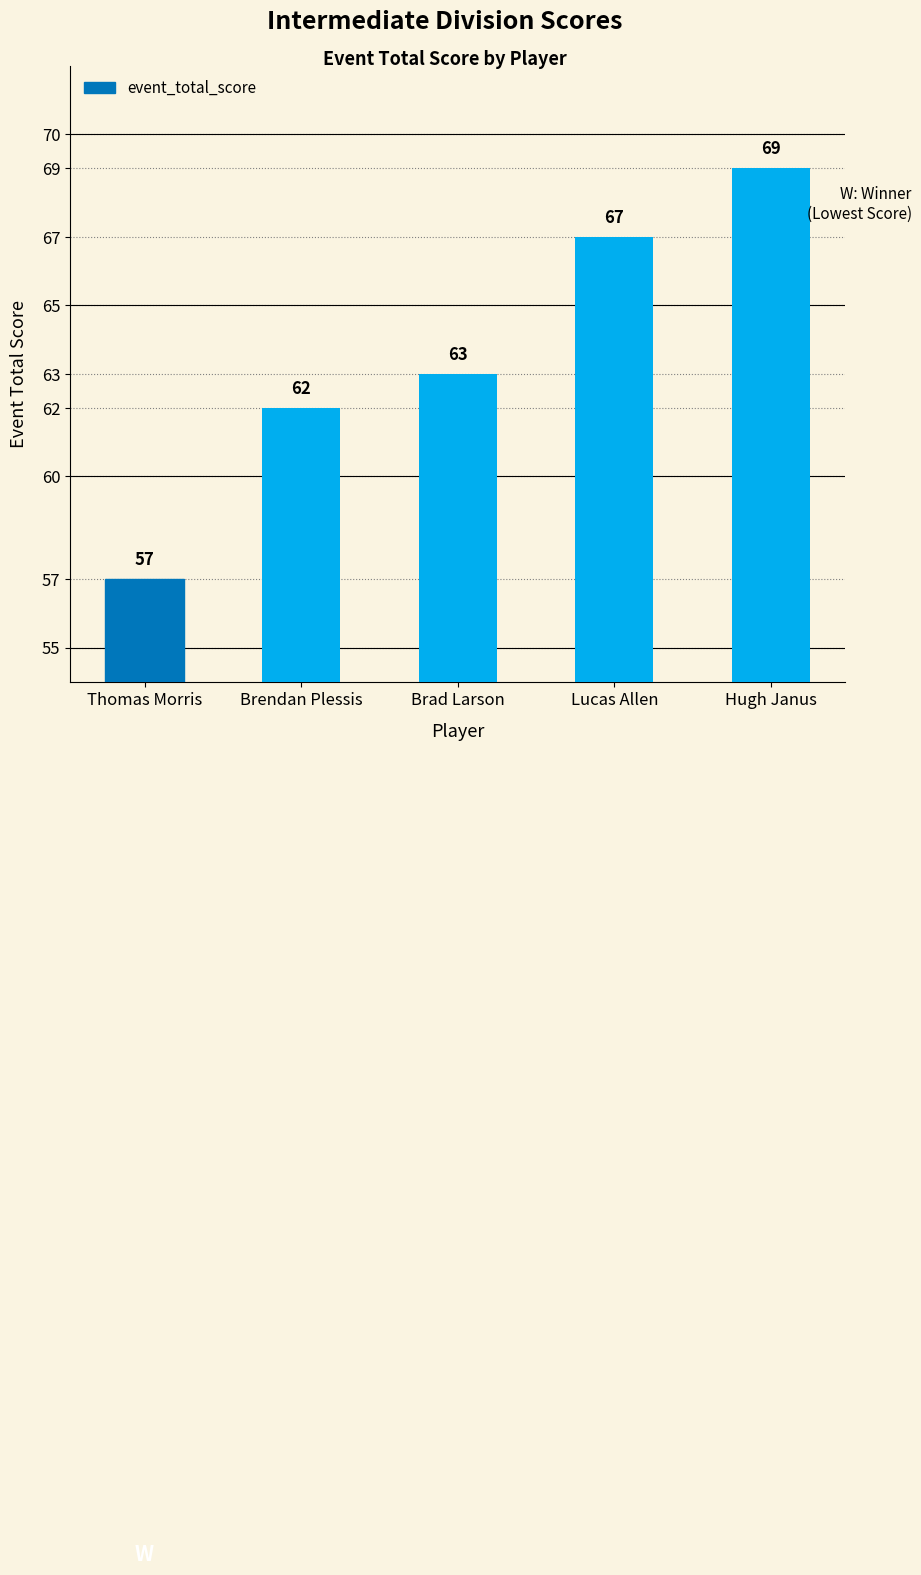

What is the label of the 2nd bar from the left?

Brendan Plessis